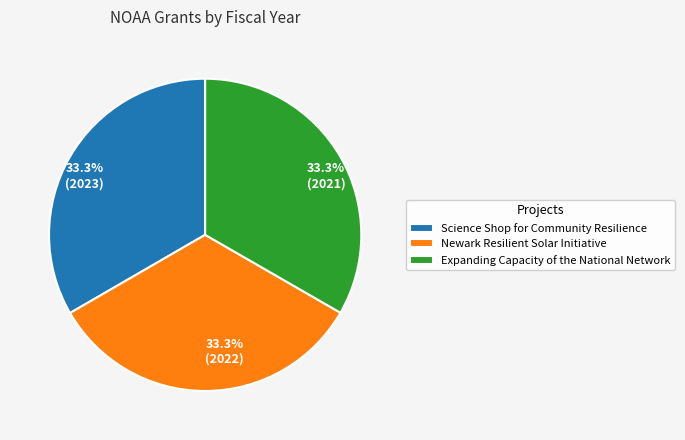

Approximately how many times larger is the value at 33.3% (2023) compared to 33.3% (2022)?

1.0